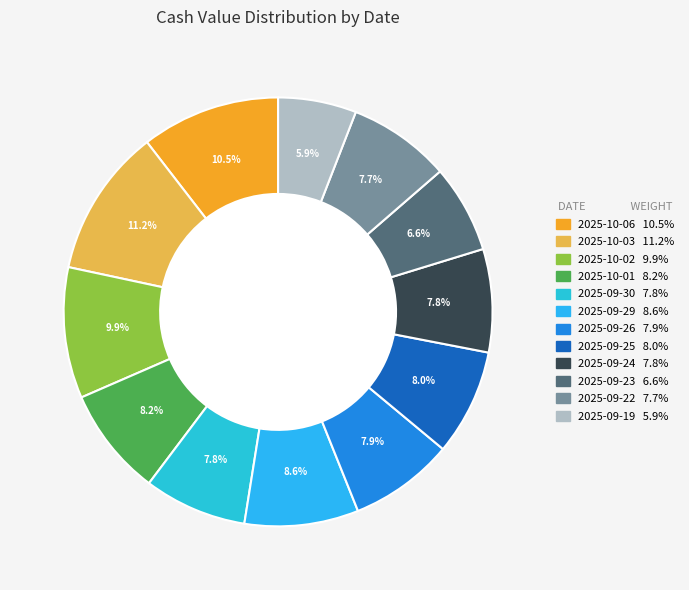

Rank the categories by value from lowest to highest.

2025-09-19, 2025-09-23, 2025-09-22, 2025-09-30, 2025-09-24, 2025-09-26, 2025-09-25, 2025-10-01, 2025-09-29, 2025-10-02, 2025-10-06, 2025-10-03